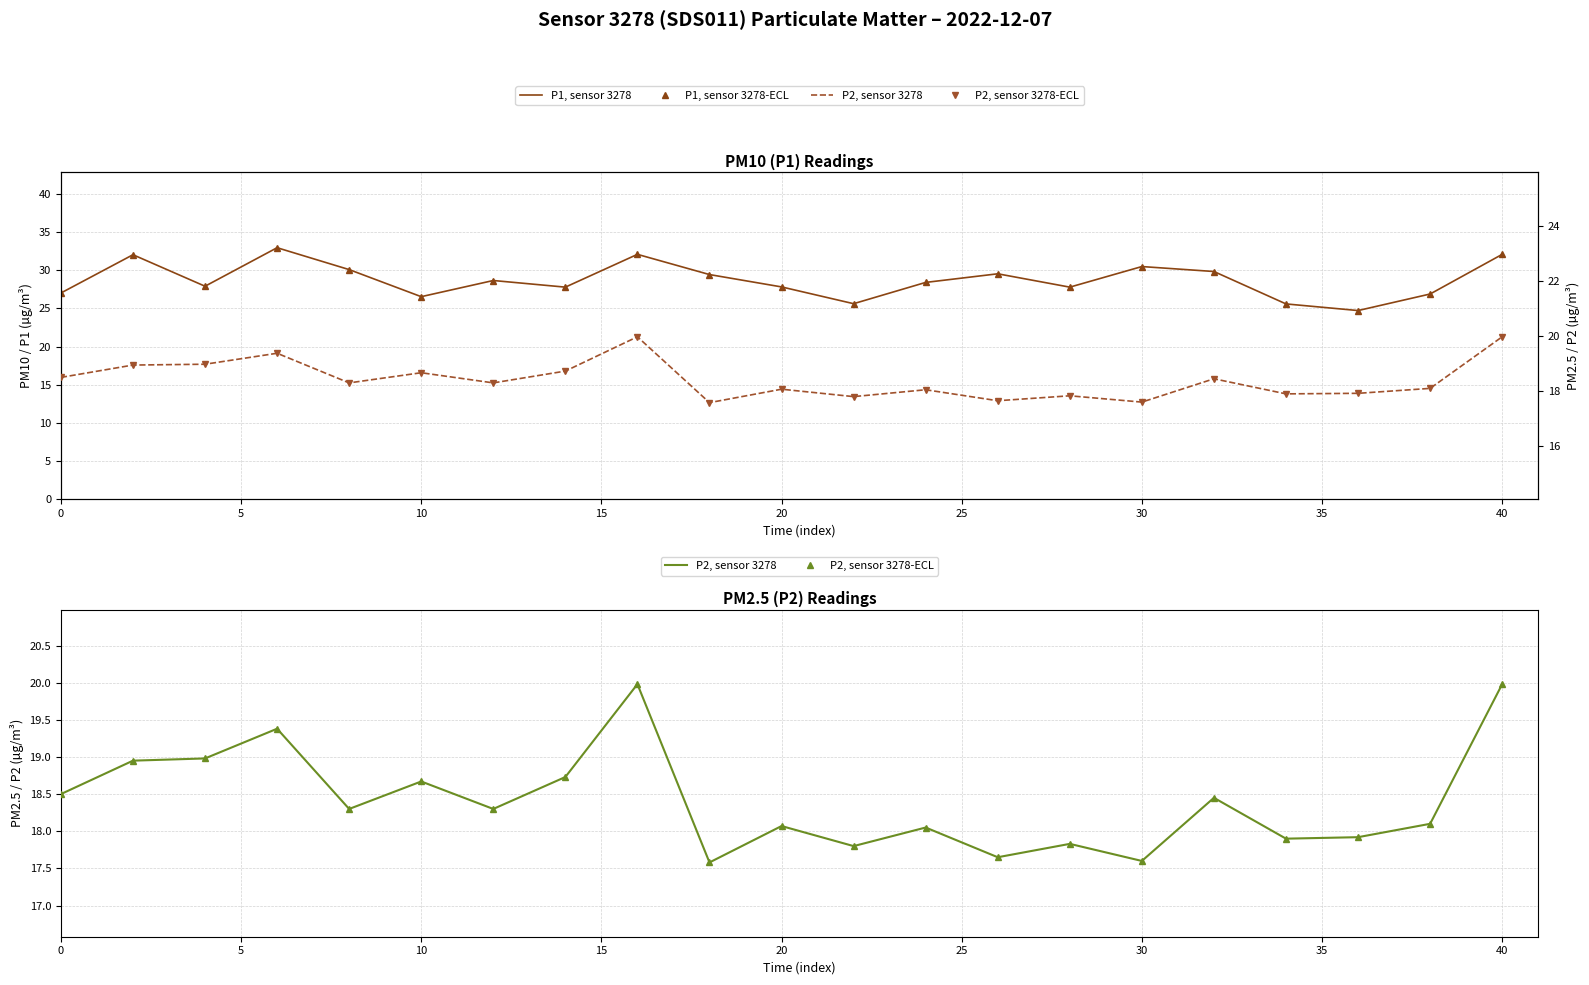

Reading left to right, list all the values displayed in this chart.

P1, sensor 3278: 27.0	32.0	27.9	33.0	30.1	26.6	28.7	27.8	32.1	29.4	27.8	25.6	28.4	29.6	27.8	30.5	29.9	25.6	24.7	26.9	32.1
P1, sensor 3278-ECL: 27.0	32.0	27.9	33.0	30.1	26.6	28.7	27.8	32.1	29.4	27.8	25.6	28.4	29.6	27.8	30.5	29.9	25.6	24.7	26.9	32.1
P2, sensor 3278: 18.5	18.9	19.0	19.4	18.3	18.7	18.3	18.7	20.0	17.6	18.1	17.8	18.1	17.6	17.8	17.6	18.4	17.9	17.9	18.1	20.0
P2, sensor 3278-ECL: 18.5	18.9	19.0	19.4	18.3	18.7	18.3	18.7	20.0	17.6	18.1	17.8	18.1	17.6	17.8	17.6	18.4	17.9	17.9	18.1	20.0